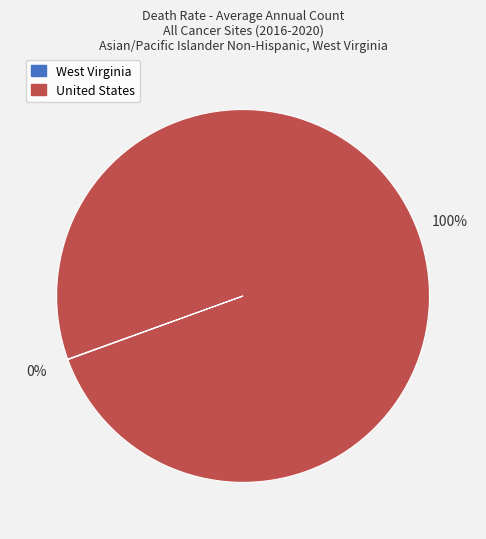

Is there a majority slice in this chart?

Yes